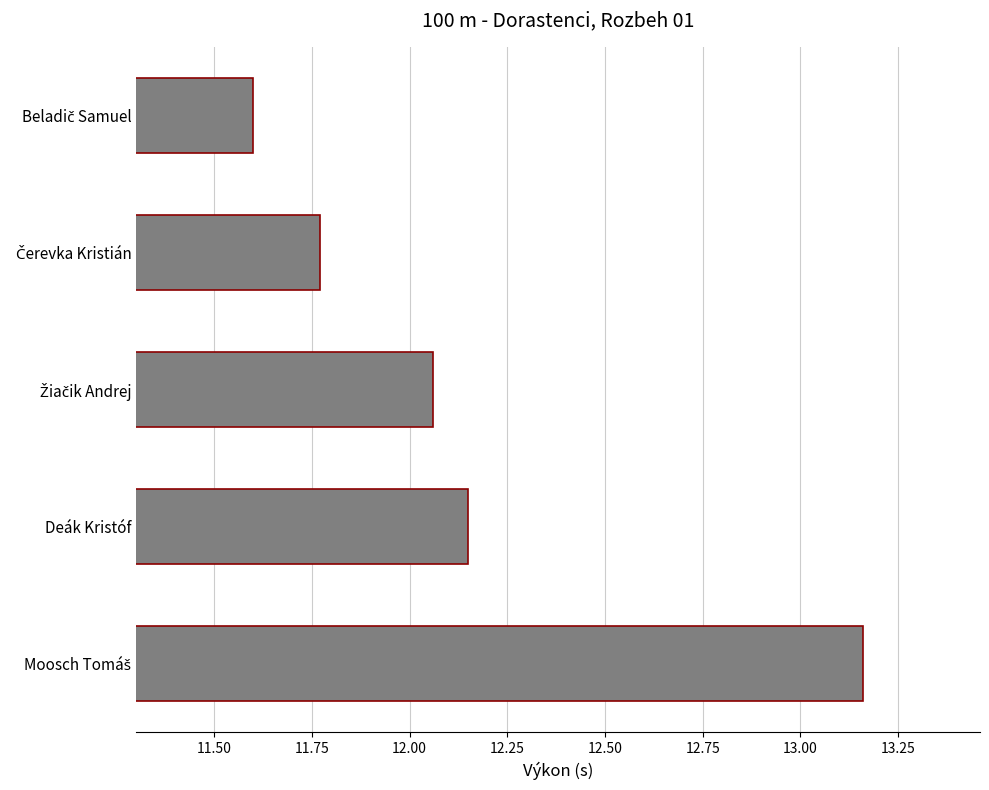

What is the sum of all values?

60.7